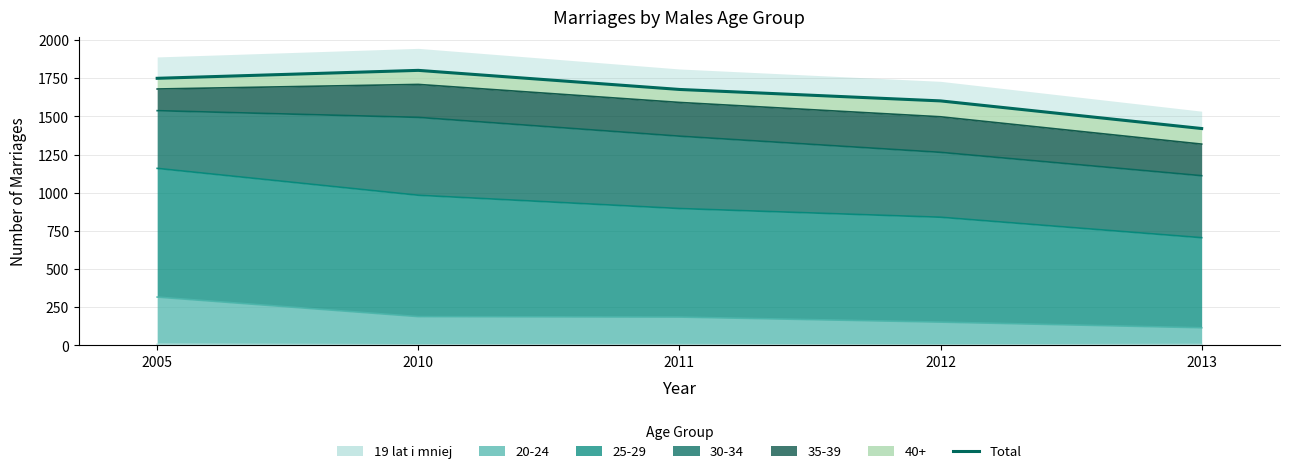

What is the difference between the maximum and minimum values?

381